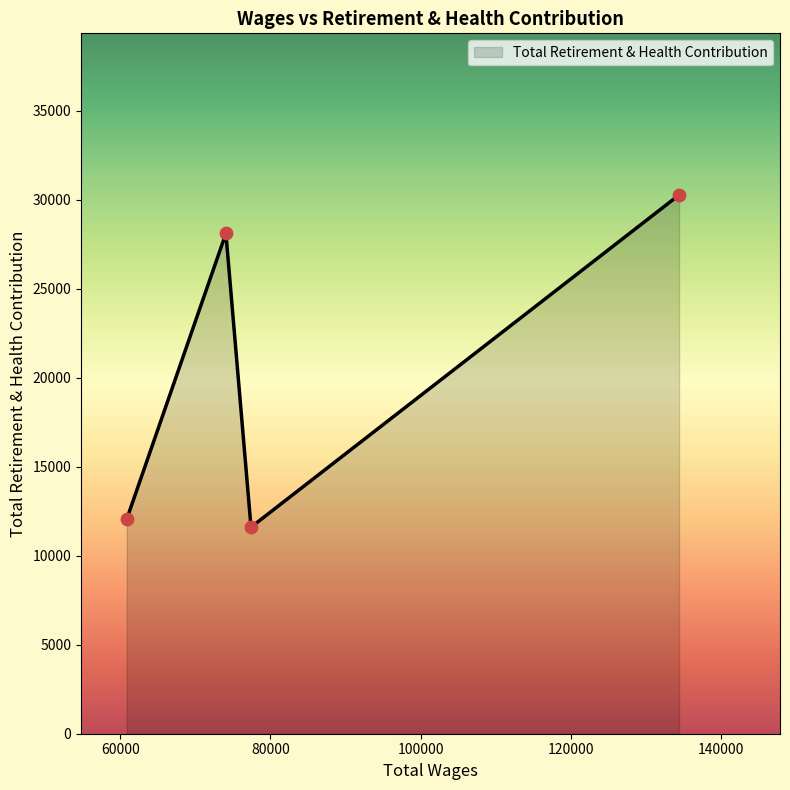

What is the difference between the second highest and minimum values?

16509